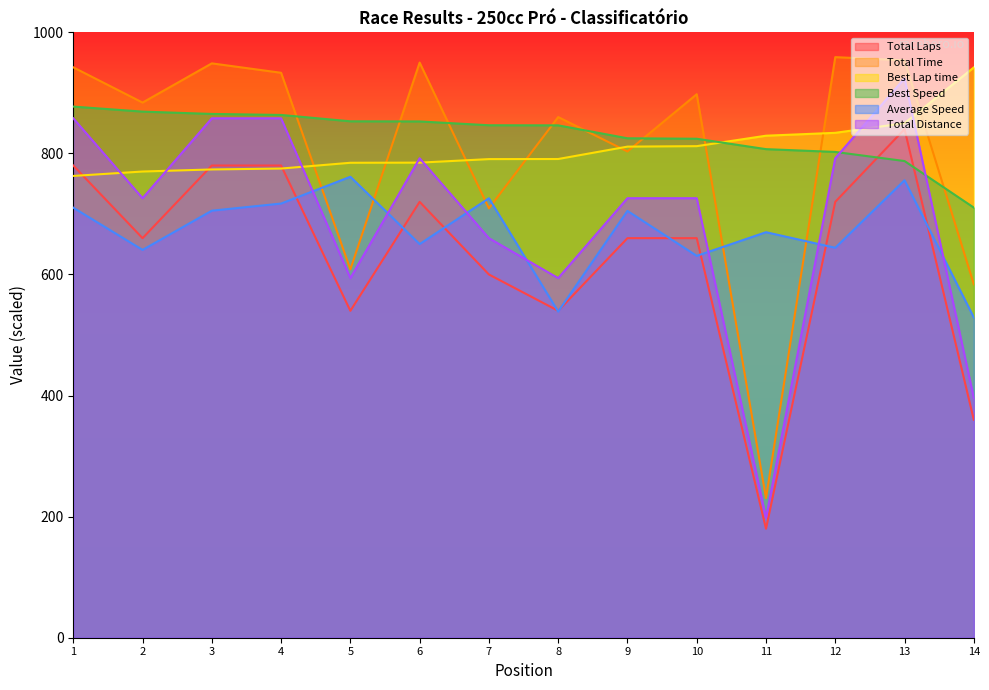

The value of Best Speed at 1 is 877.3. True or false?

True